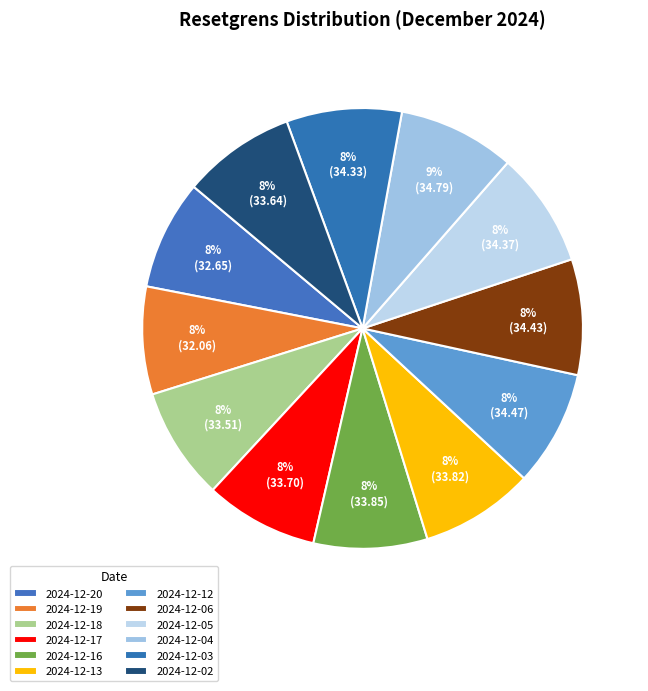

How many slices are in this pie chart?

12